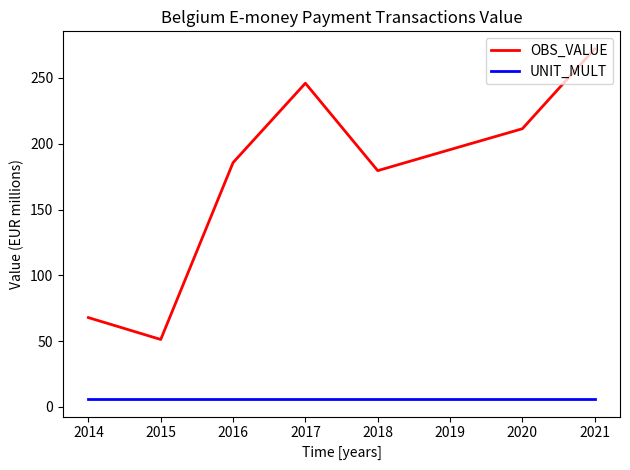

Where does the OBS_VALUE series first go above 195?

2017